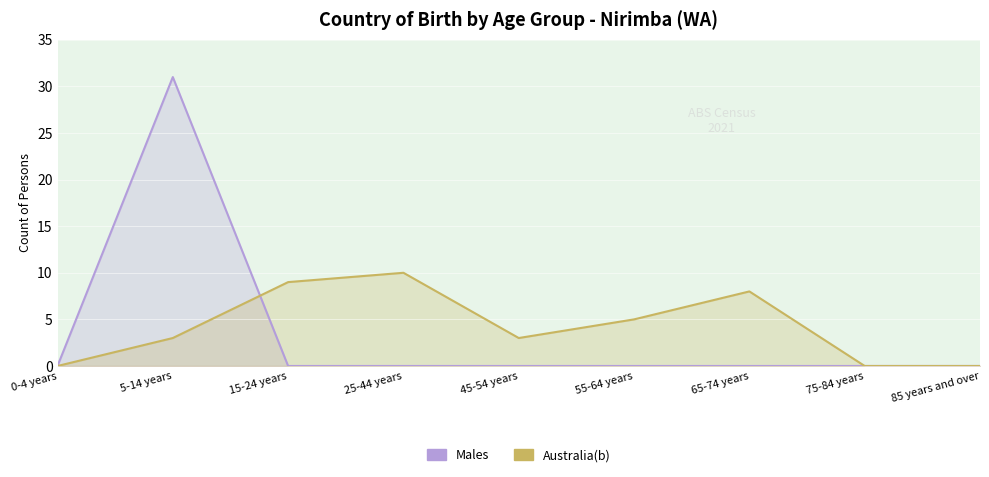

Which series changed the most between 5-14 years and 15-24 years?

Males